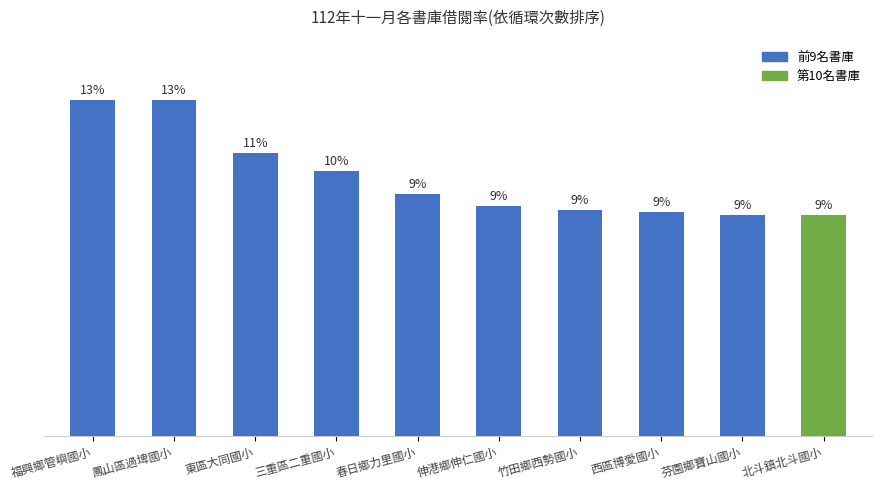

Does the chart contain any negative values?

No